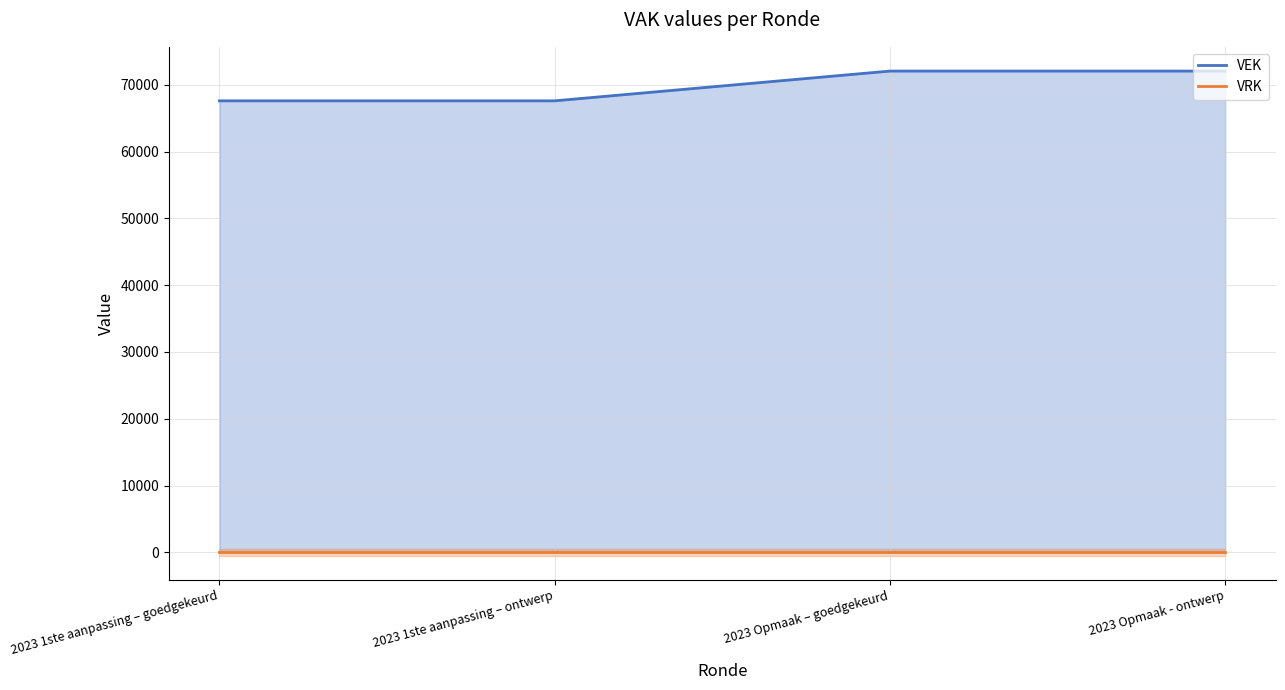

At which label is VRK closest to 0?

2023 1ste aanpassing – goedgekeurd